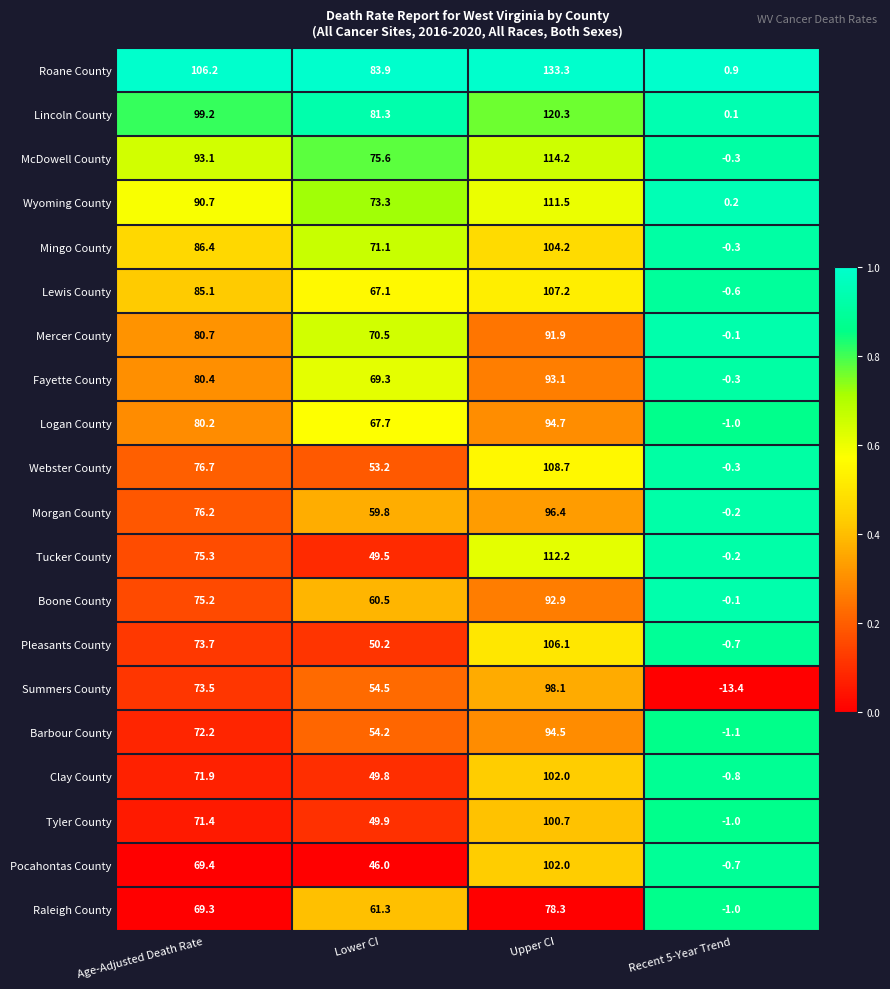

Which series has the largest total across all categories?

Roane County